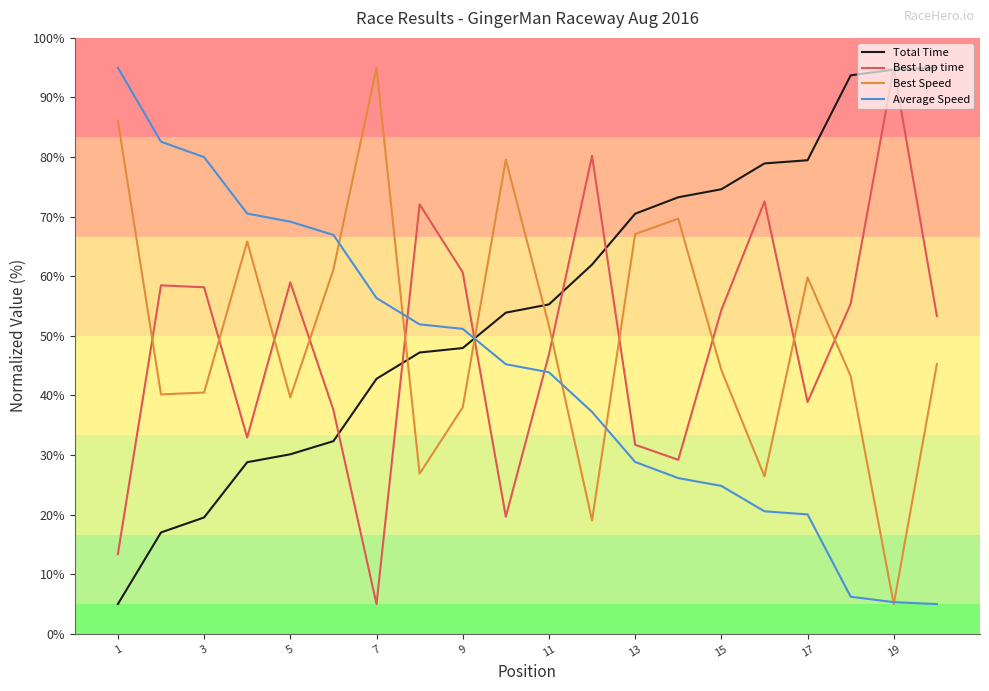

What is the smallest value displayed?

5.0